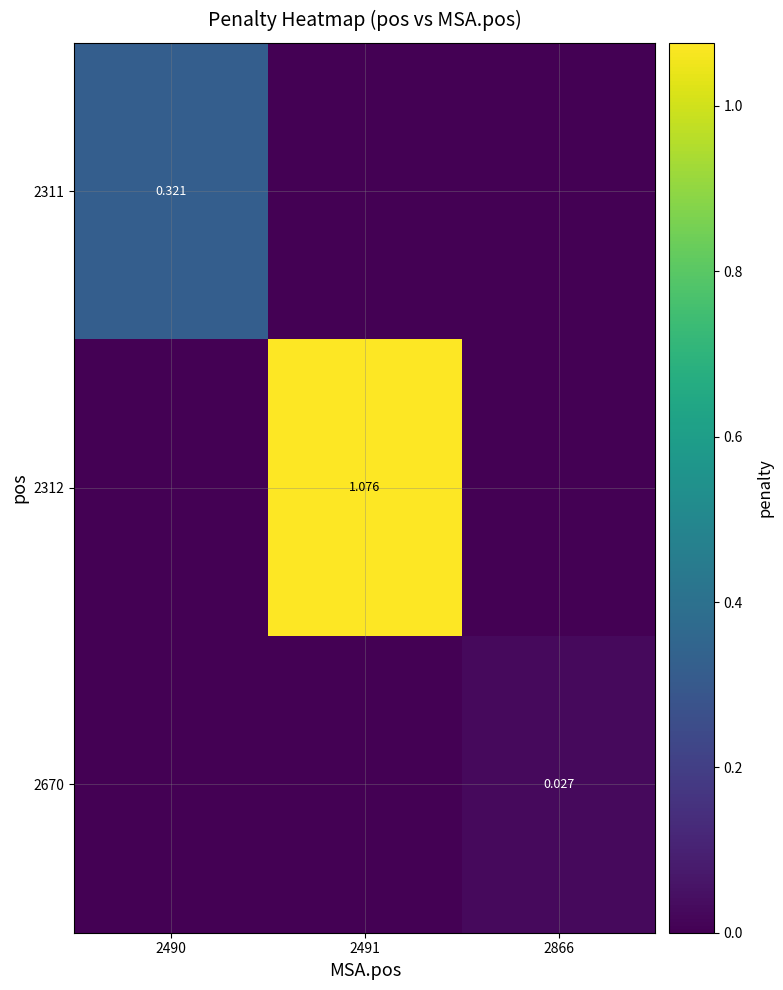

Rank the series by their average value, from highest to lowest.

2312, 2311, 2670